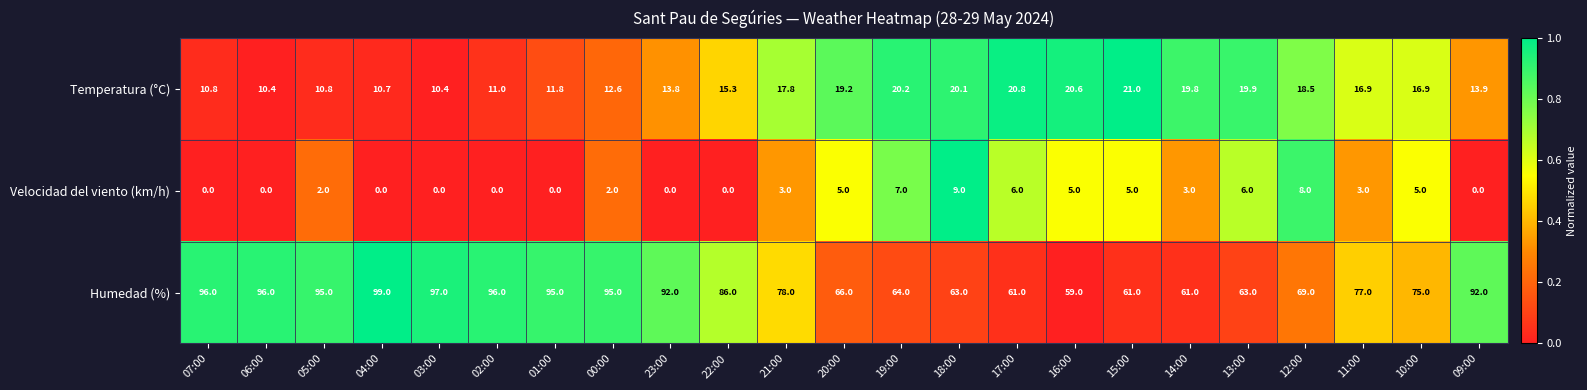

Which series has the largest range (max minus min)?

Humedad (%)